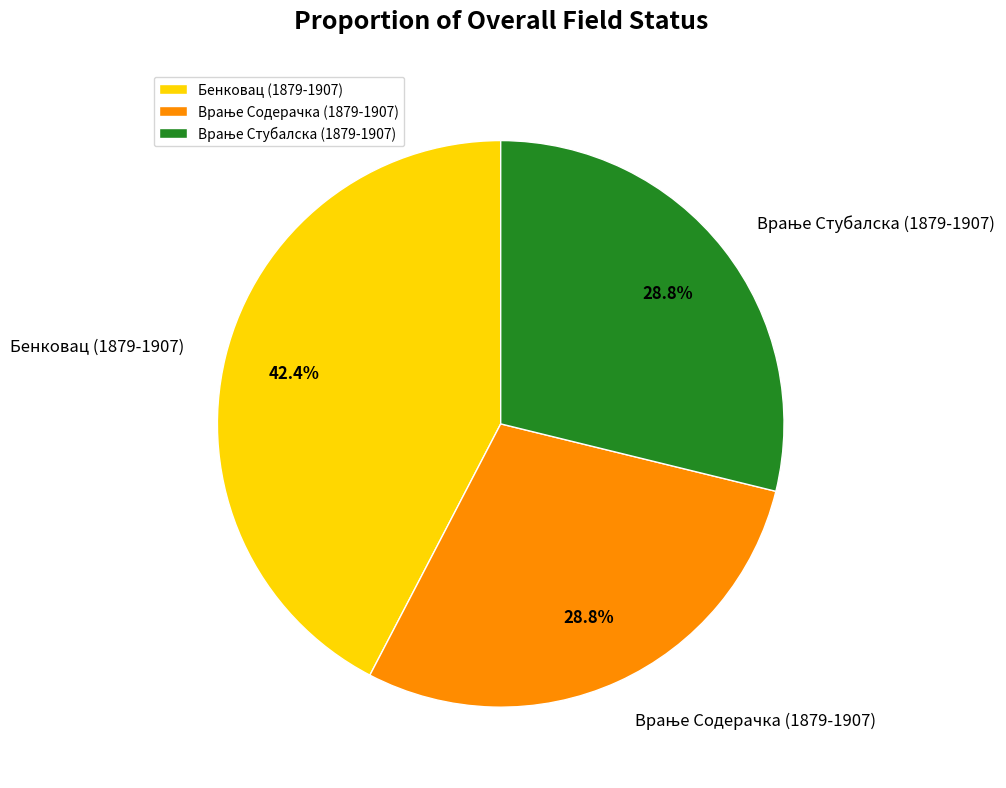

How many segments does this pie chart have?

3